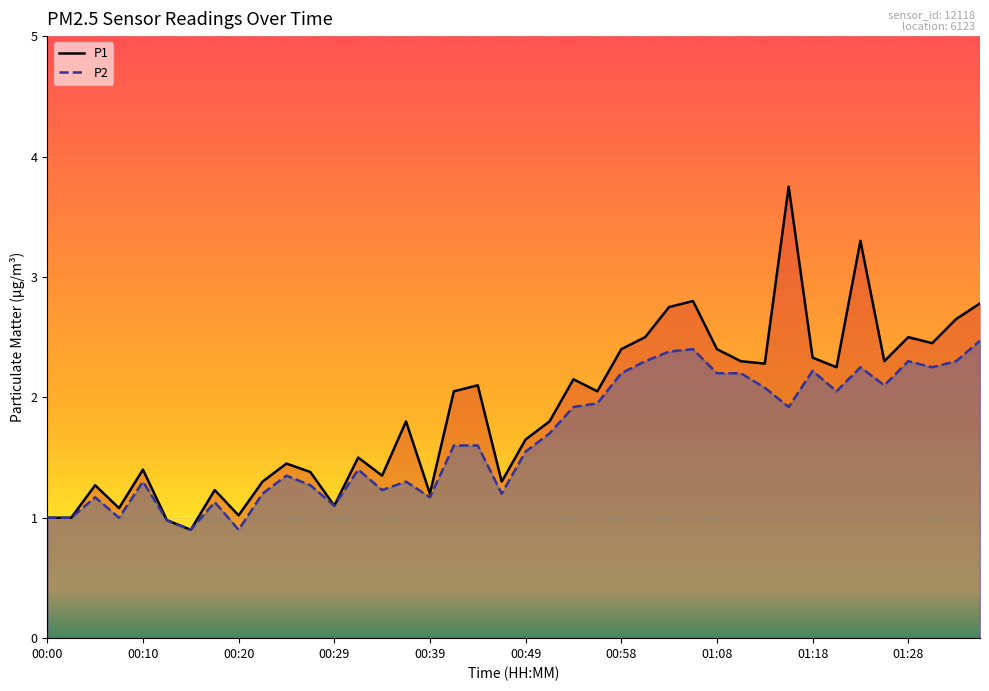

What is the difference between the second highest and second lowest values in the P2 series?

1.5